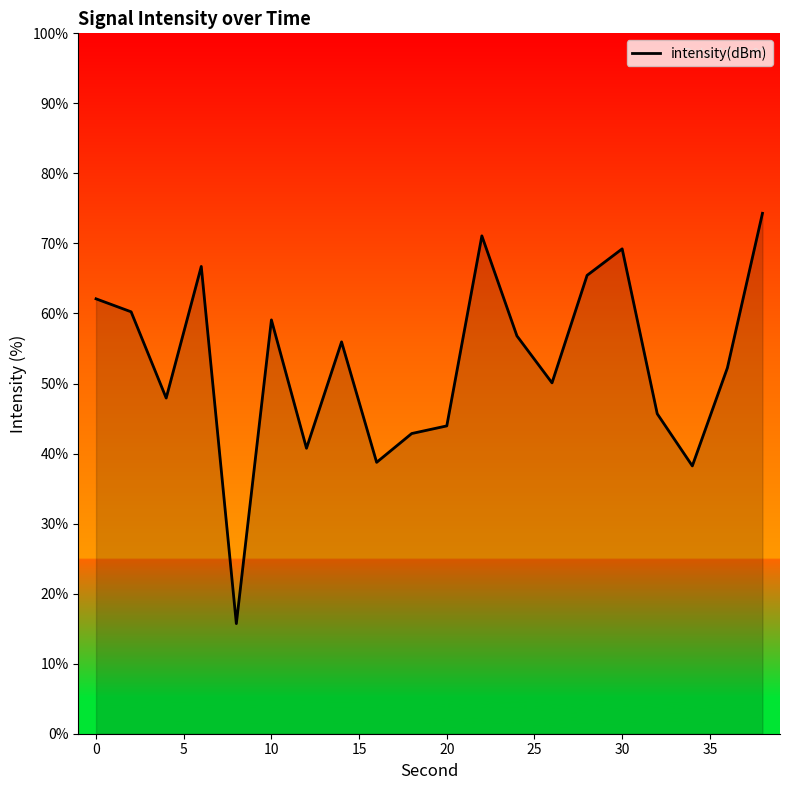

Reading left to right, extract all data points from this chart.

62.1	60.2	47.9	66.7	15.7	59.1	40.8	55.9	38.7	42.9	44.0	71.1	56.8	50.1	65.4	69.2	45.7	38.2	52.2	74.3